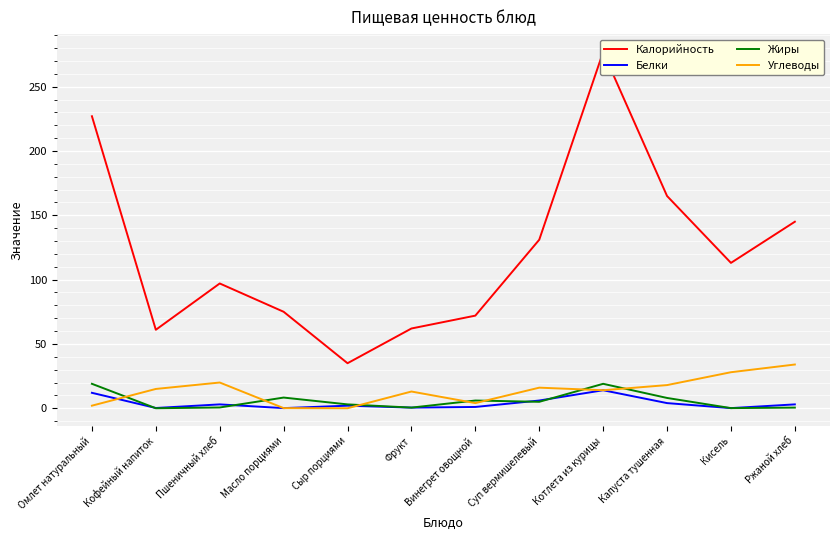

What is the difference between the Белки values at Суп вермишелевый and Котлета из курицы?

8.0